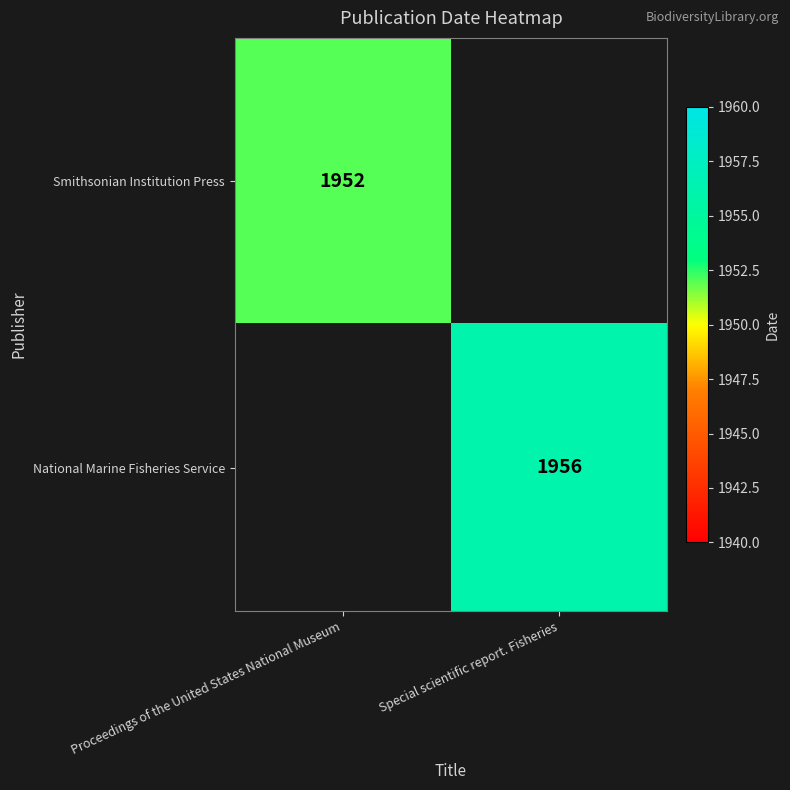

Is it true that National Marine Fisheries Service equals 772 at Special scientific report. Fisheries?

False